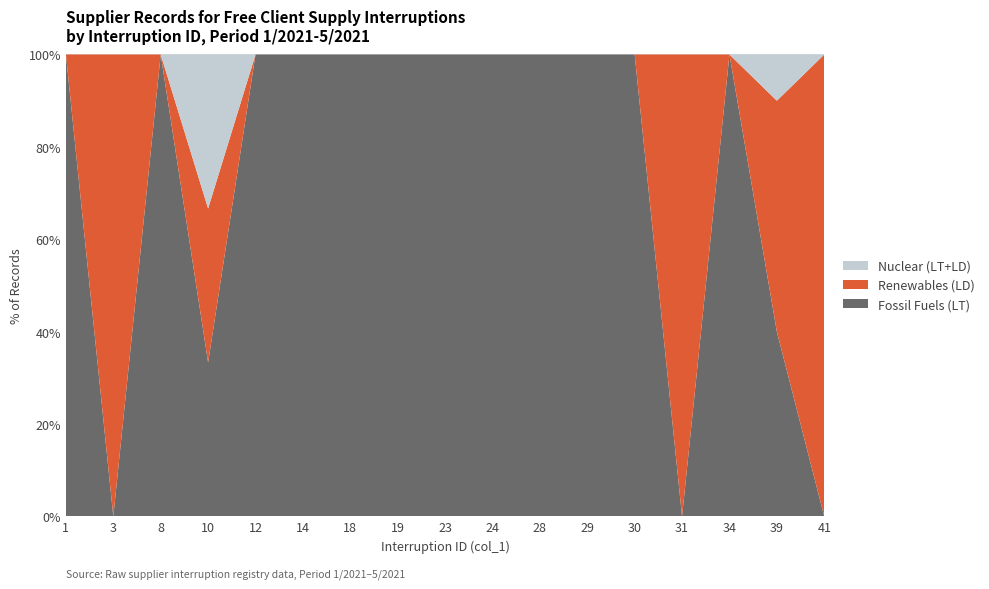

Is it true that Fossil Fuels (LT) equals 40.0 at 39?

True